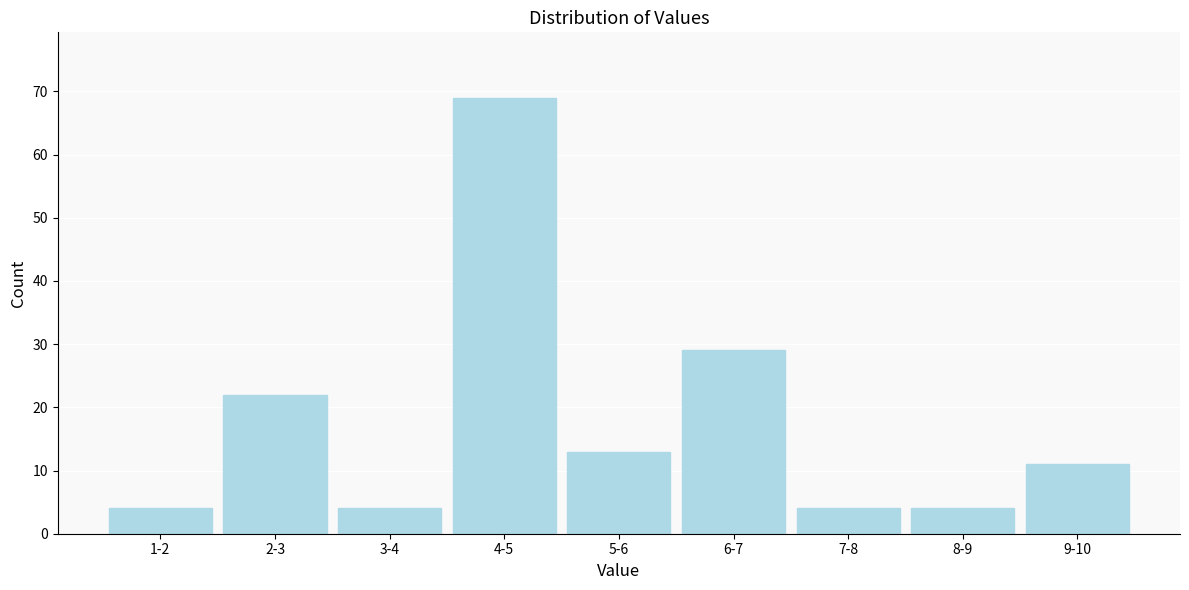

Reading right to left, what are all the values shown in this chart?

9-10=11	8-9=4	7-8=4	6-7=29	5-6=13	4-5=69	3-4=4	2-3=22	1-2=4